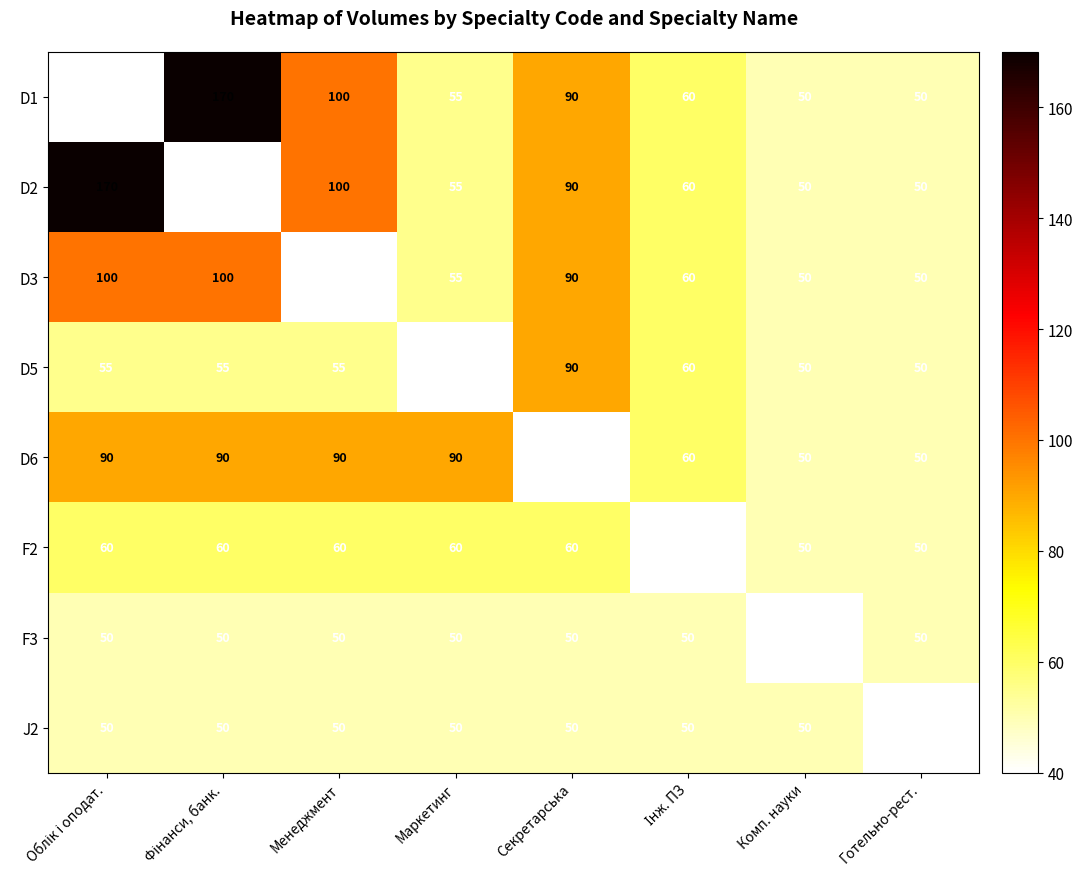

What is the difference between the F3 values at Комп. науки and Готельно-рест.?

10